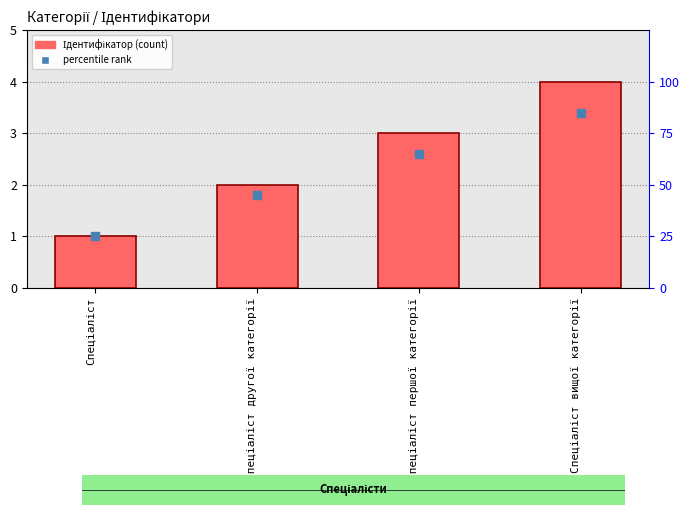

Which series has the largest total across all categories?

percentile rank